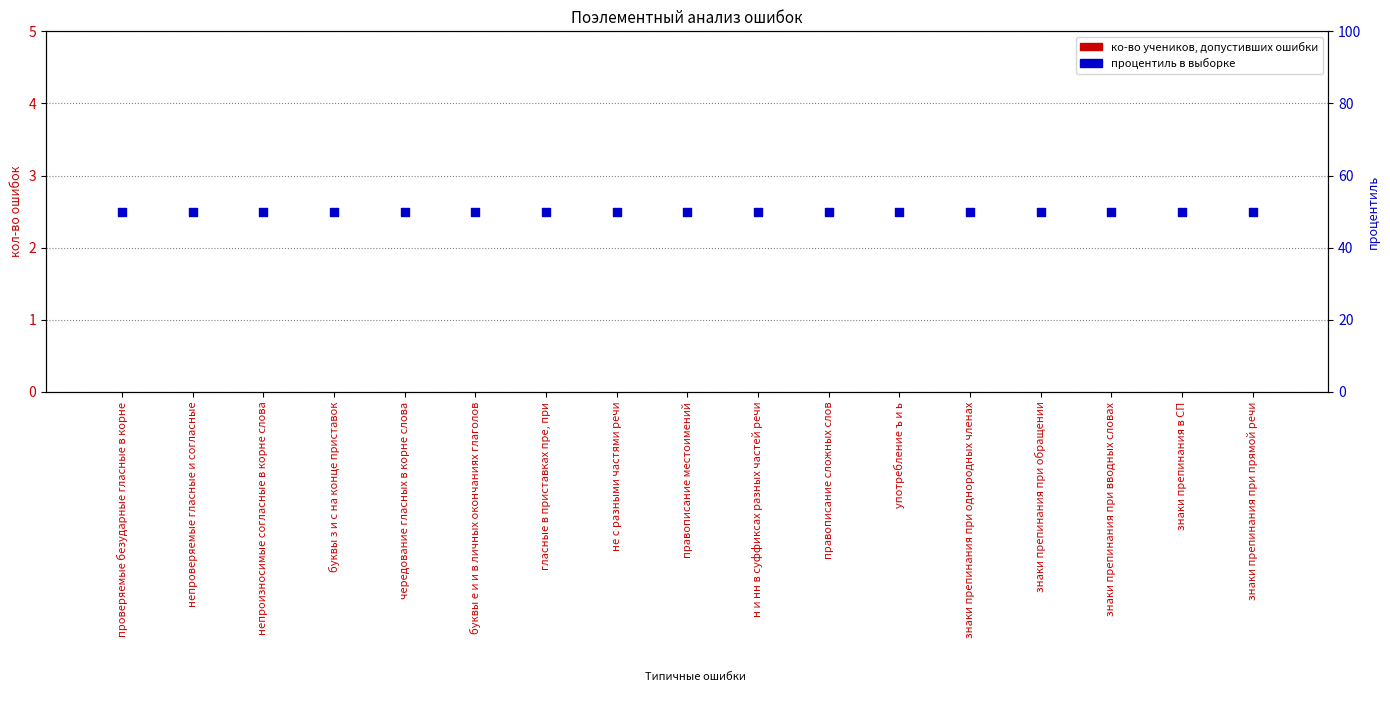

At how many categories does at least one series exceed 46?

17